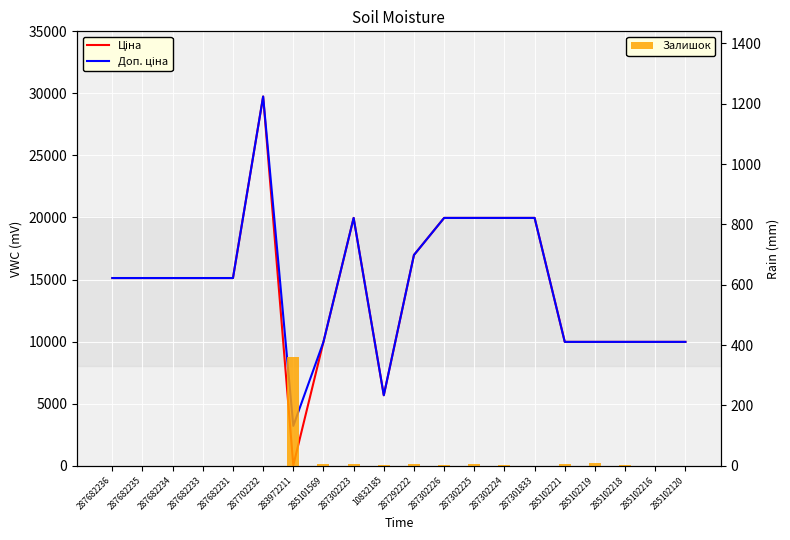

The Залишок series shows 0.0 at 287702232. True or false?

True